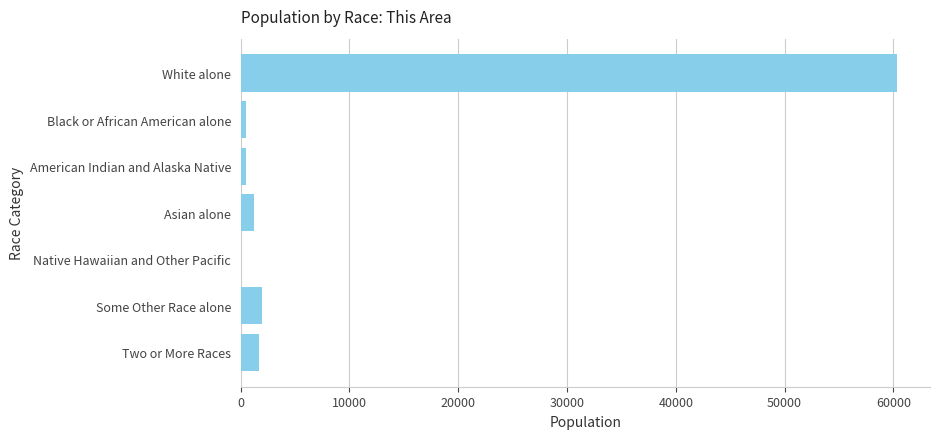

Is it true that the value at Some Other Race alone is 1998?

True